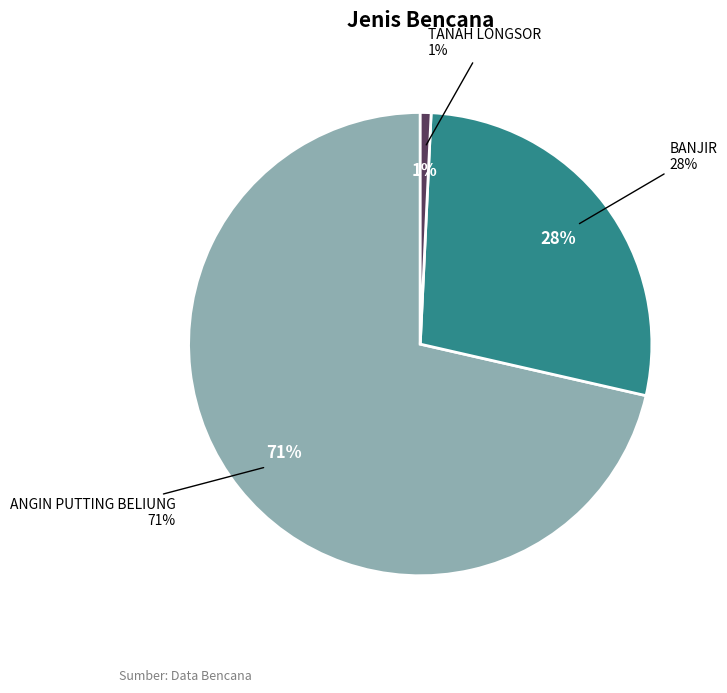

To the nearest percent, what percentage of the pie is BANJIR?

28%